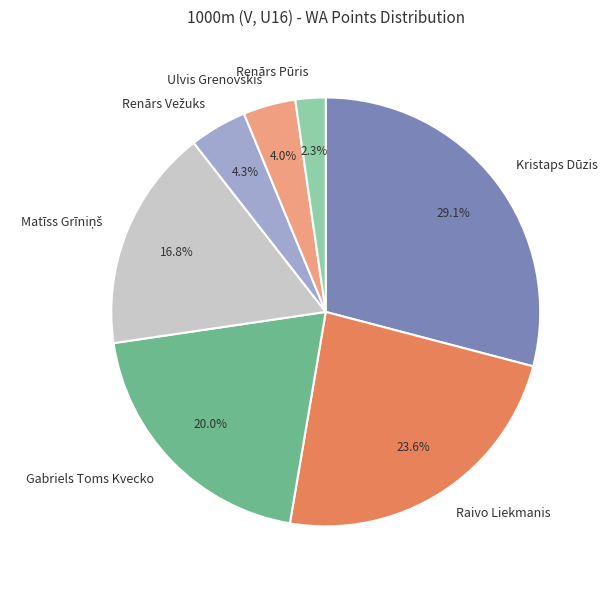

Does Renārs Pūris represent more than half of the total?

No